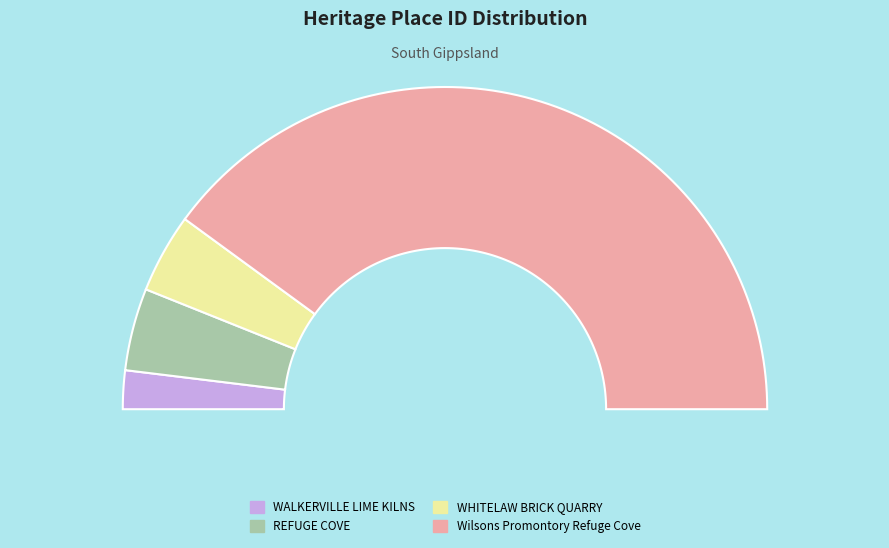

To the nearest percent, what portion does WHITELAW BRICK QUARRY represent?

8%